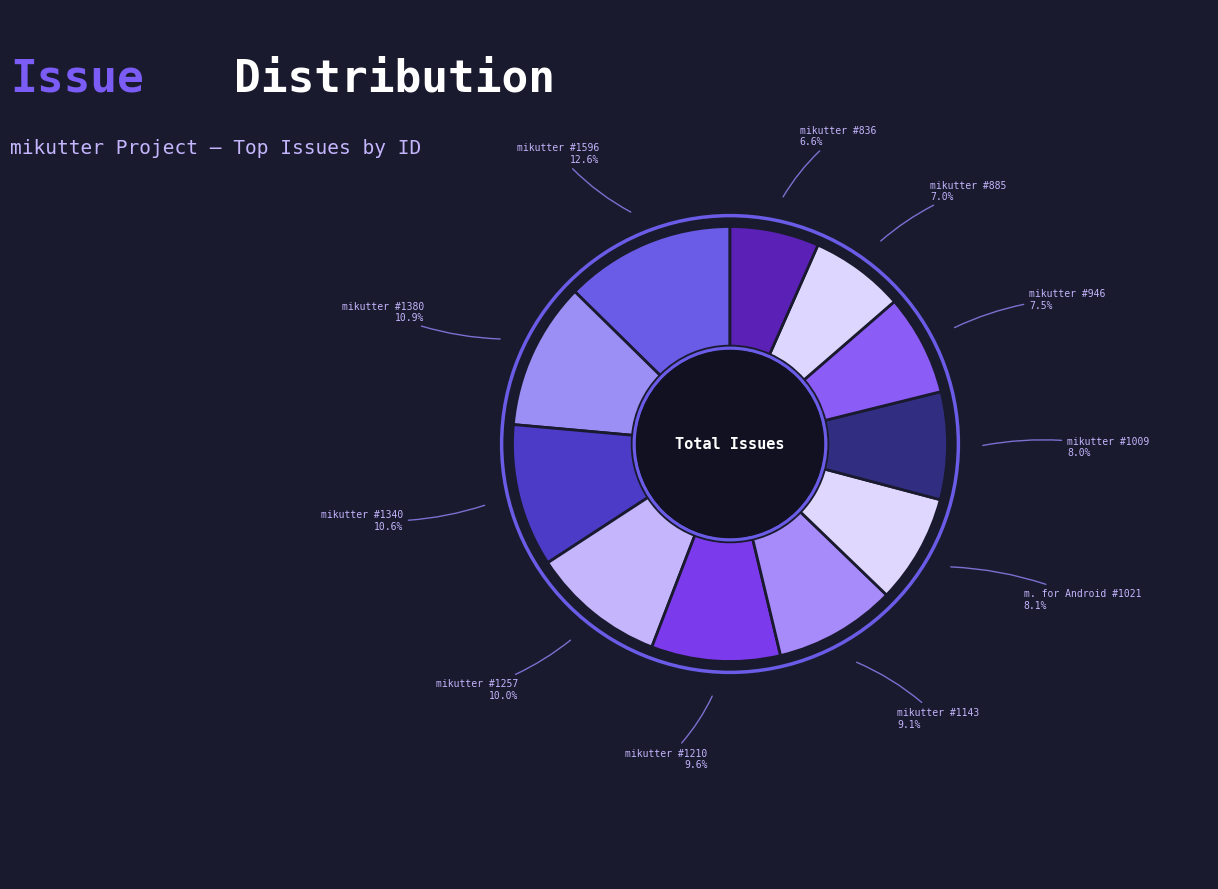

Which slice is the largest?

mikutter #1596